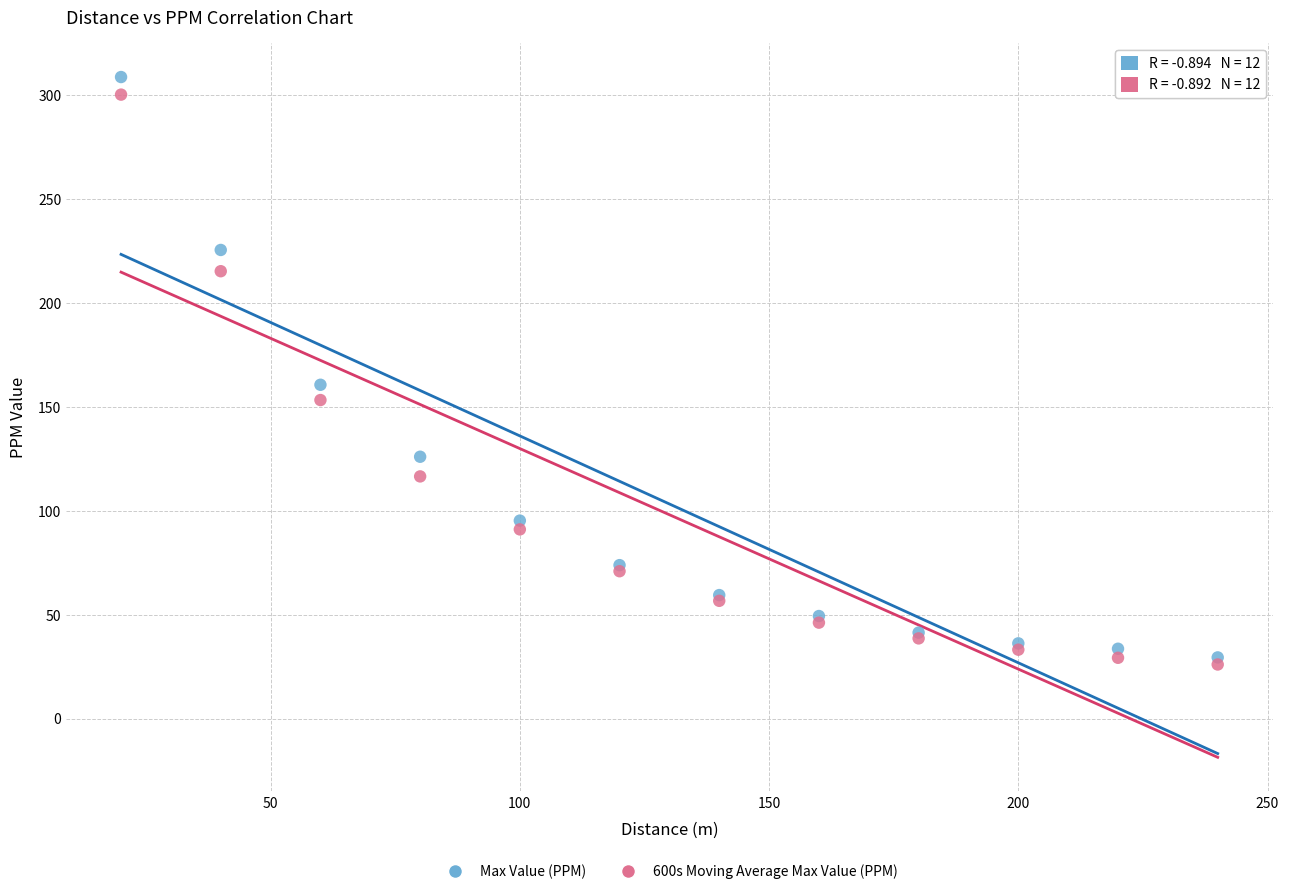

In the Max Value (PPM) series, what Y value is closest to 169?

160.6